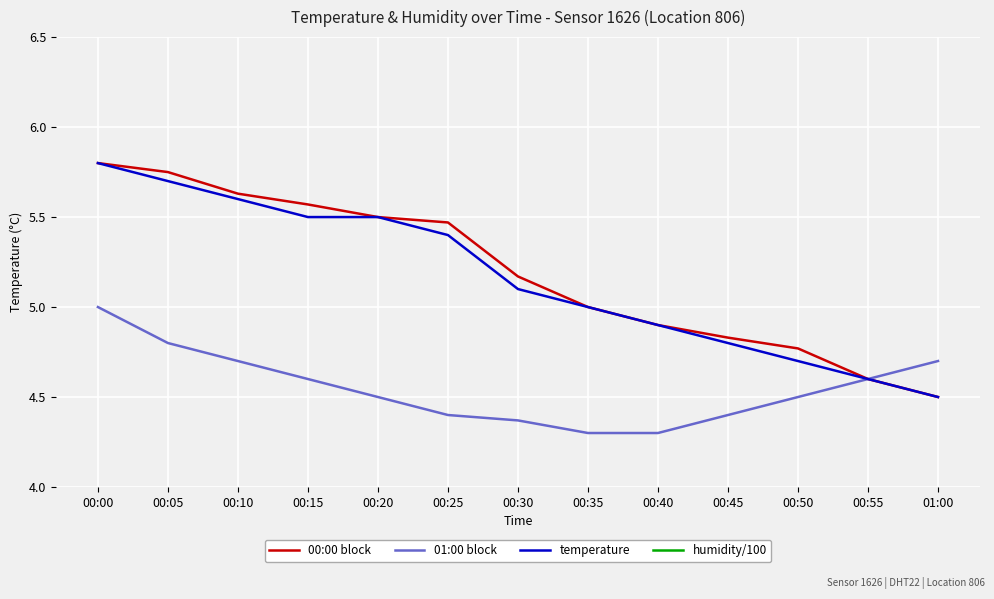

True or false: 00:00 block and humidity/100 intersect in this chart.

False